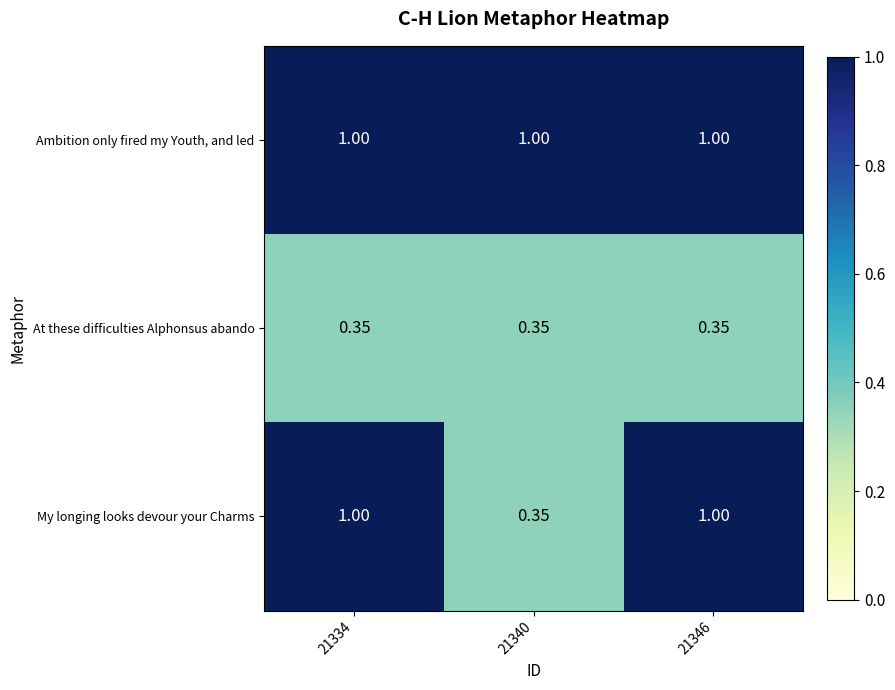

Rank the series by their average value, from highest to lowest.

Ambition only fired my Youth, and led, My longing looks devour your Charms, At these difficulties Alphonsus abando